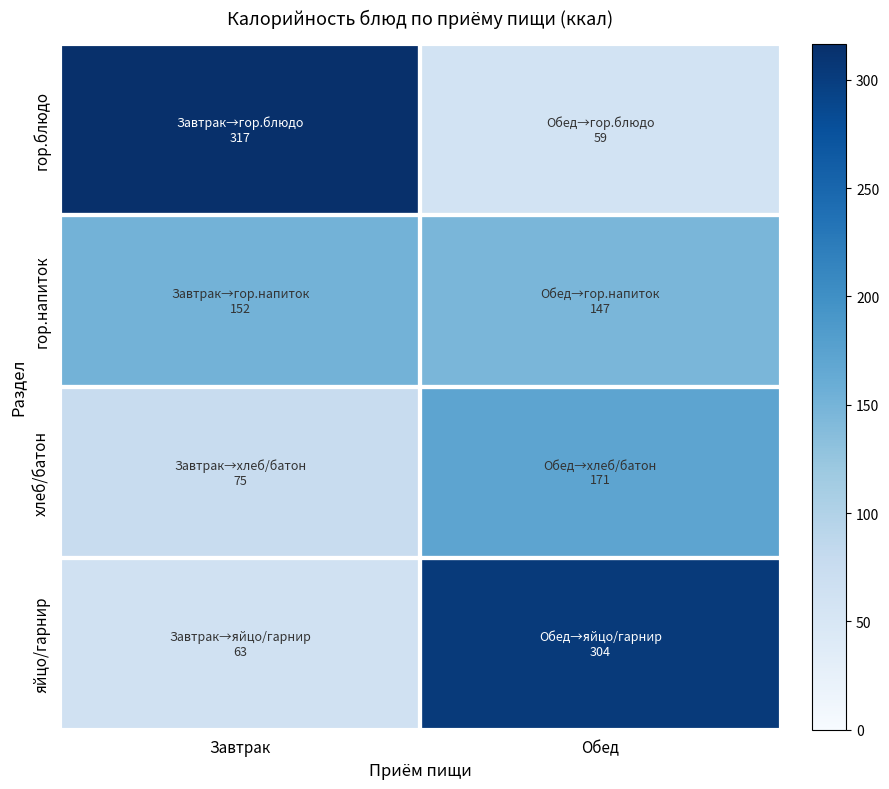

Reading right to left, list all the values displayed in this chart.

гор.блюдо: Обед=59.0	Завтрак=316.7
гор.напиток: Обед=147.0	Завтрак=152.0
хлеб/батон: Обед=171.0	Завтрак=75.0
яйцо/гарнир: Обед=304.0	Завтрак=63.0